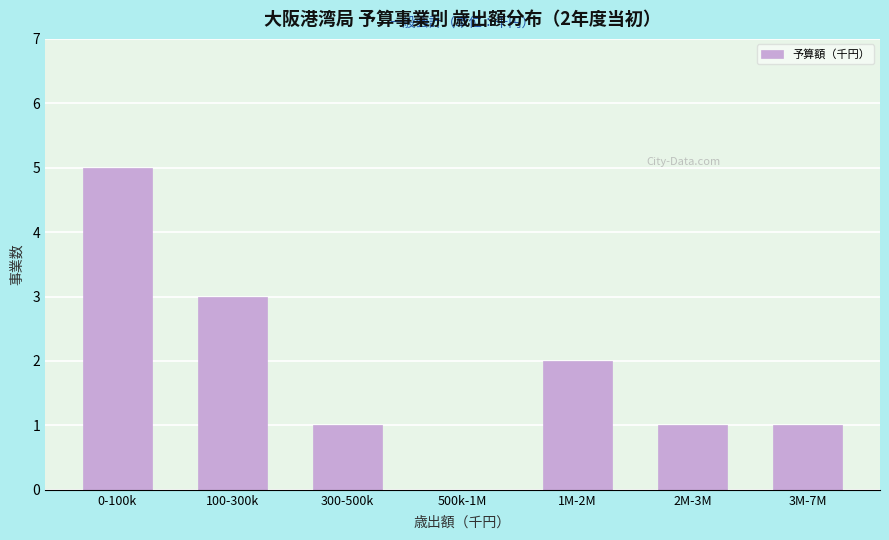

Reading right to left, transcribe all the data shown in this chart.

3M-7M=1	2M-3M=1	1M-2M=2	500k-1M=0	300-500k=1	100-300k=3	0-100k=5